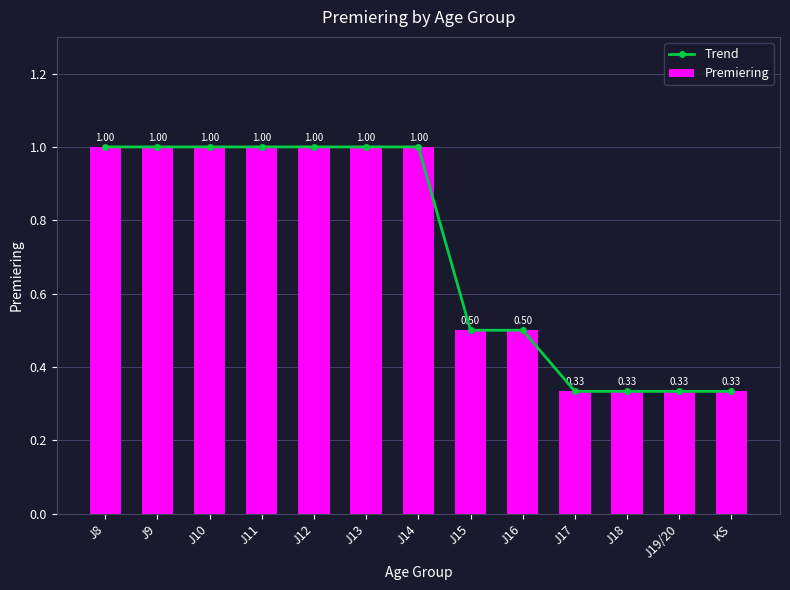

Which label corresponds to the smallest value in the chart?

J17